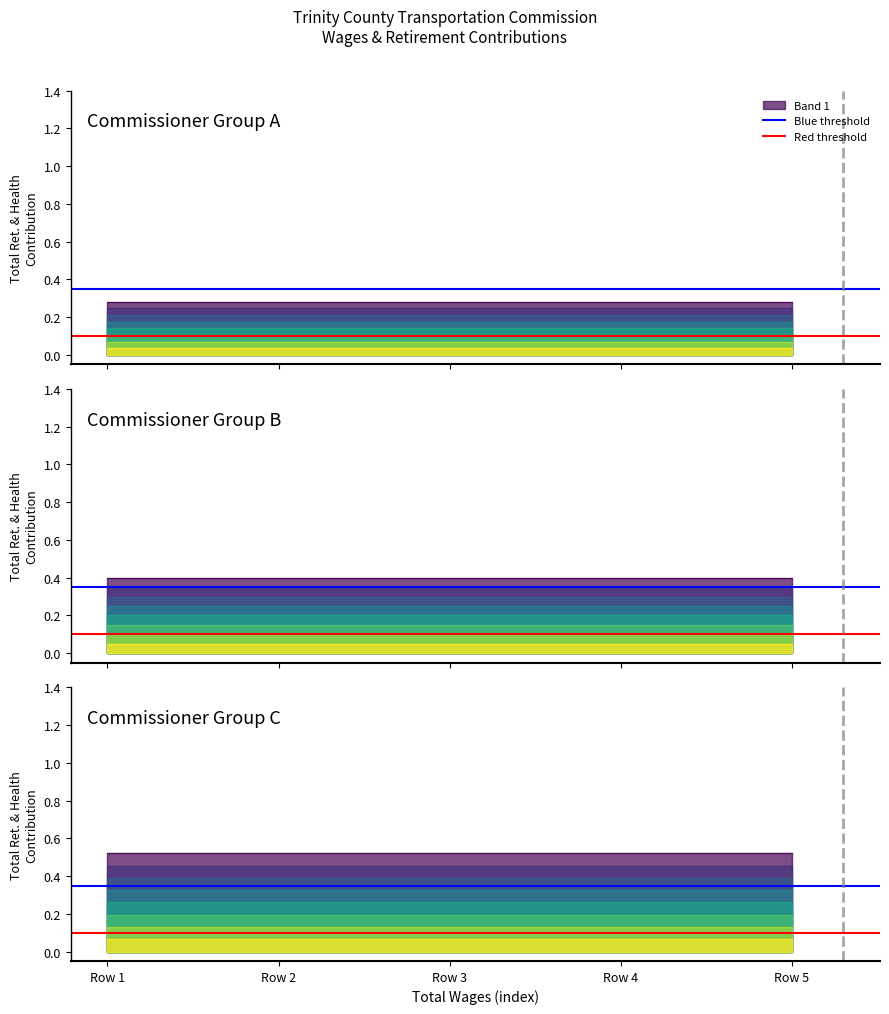

Does the chart display data point markers on the line(s)?

No